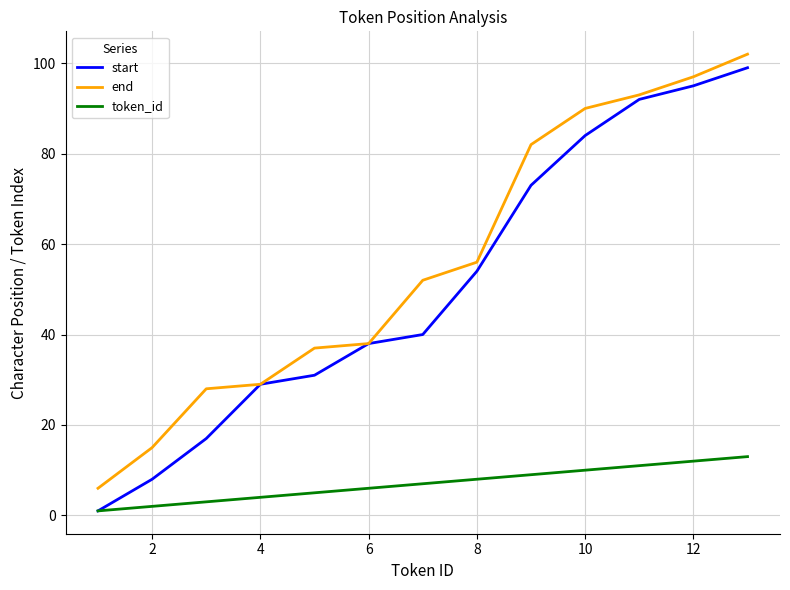

Which series has the largest total across all categories?

end